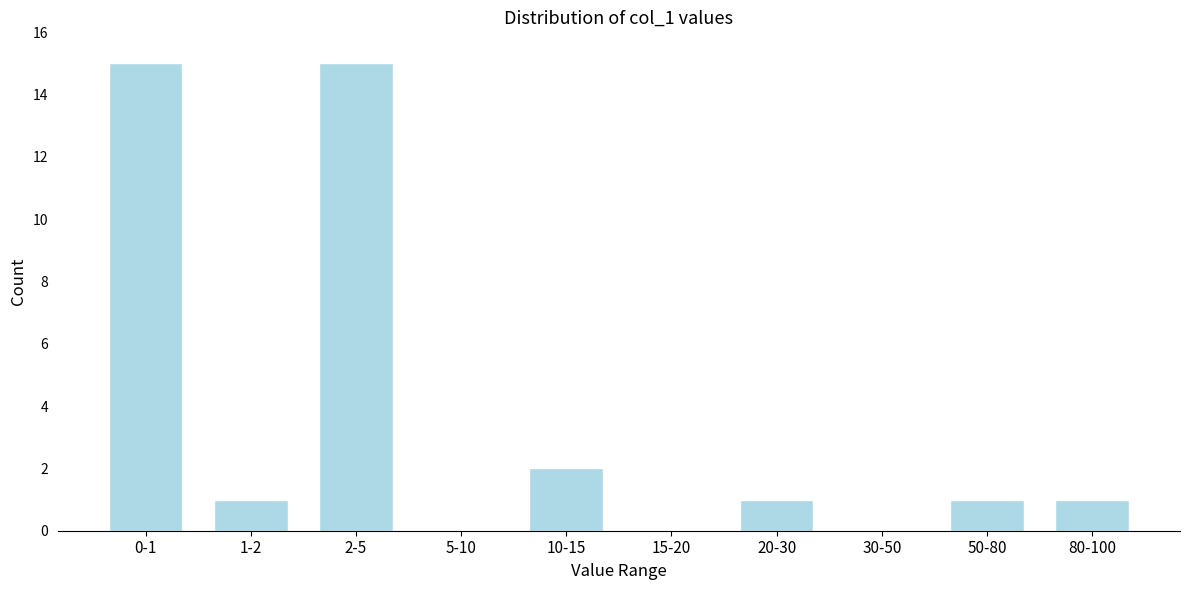

Reading left to right, list all the values displayed in this chart.

0-1=15	1-2=1	2-5=15	5-10=0	10-15=2	15-20=0	20-30=1	30-50=0	50-80=1	80-100=1